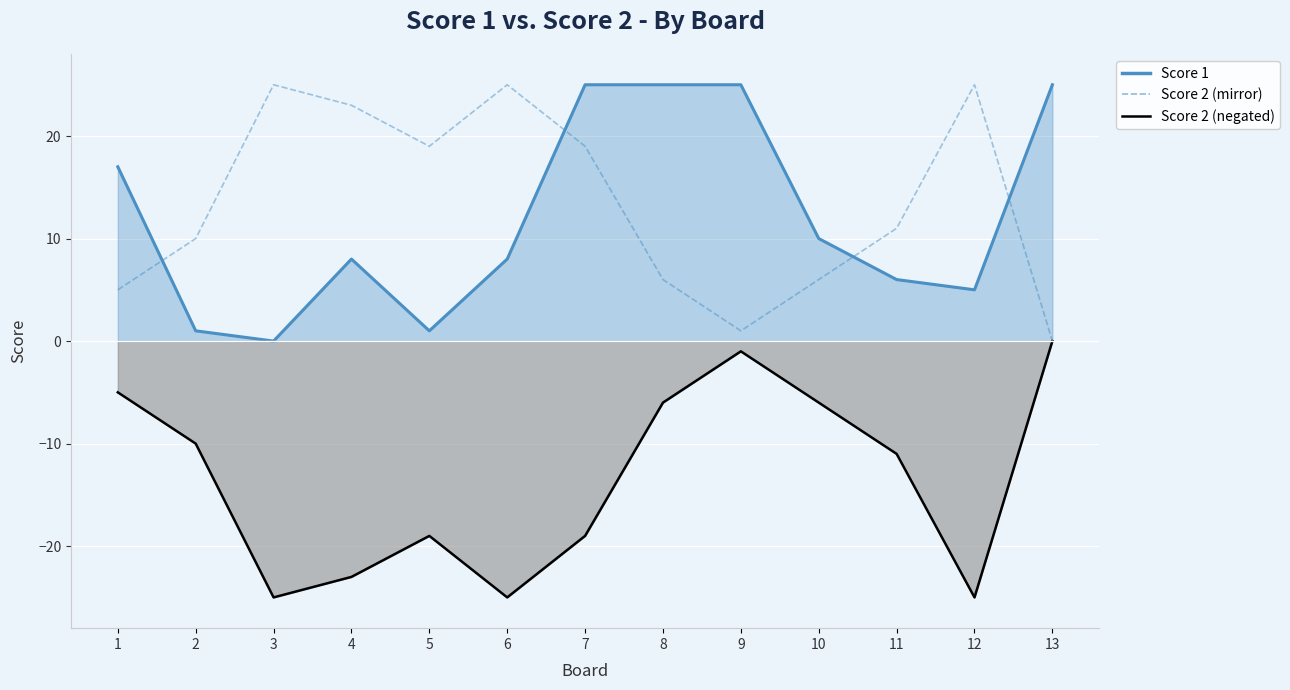

The chart shows a value of 25 at 12. True or false?

True